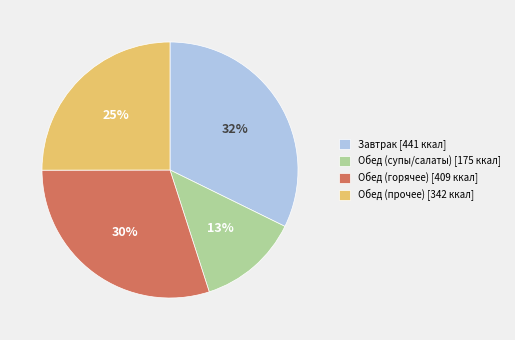

Is there any slice that represents more than half of the pie?

No